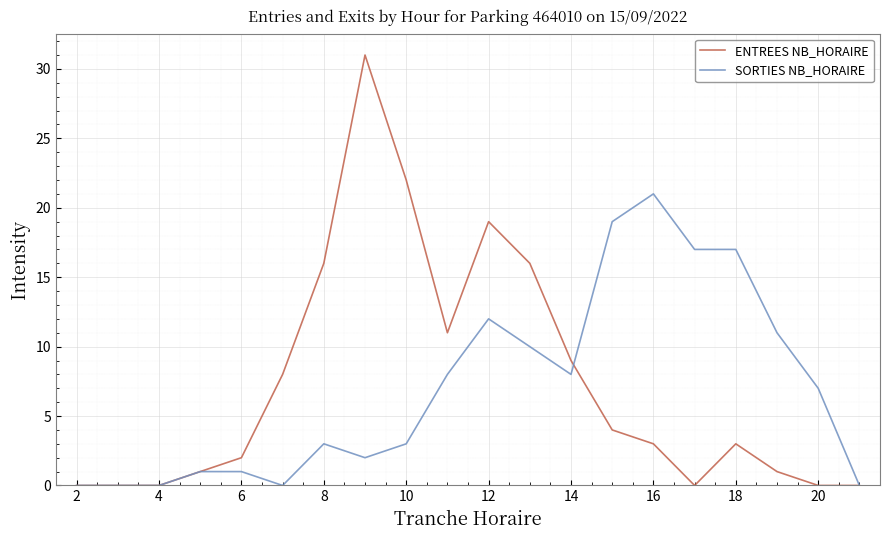

Which series has the largest range (max minus min)?

ENTREES NB_HORAIRE